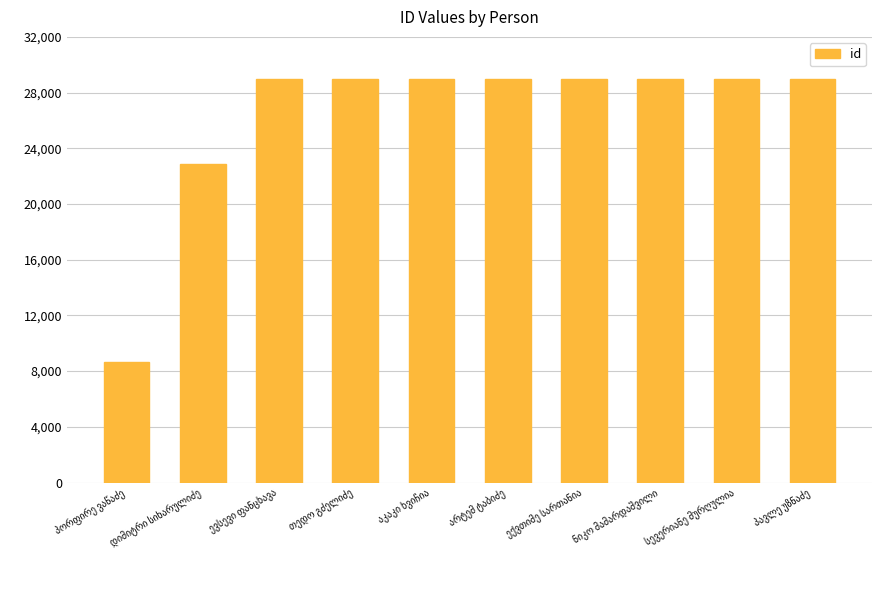

What is the sum of all values?

263380